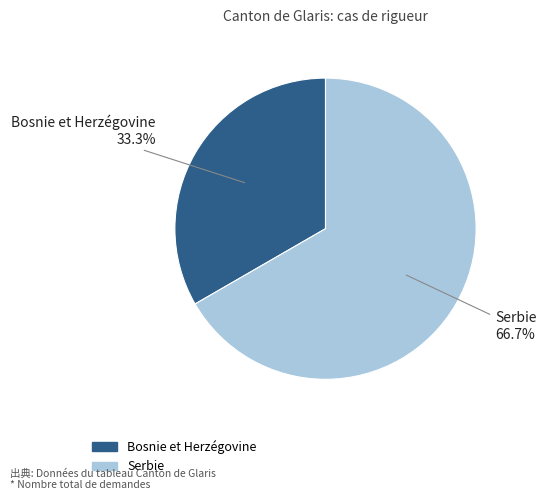

To the nearest percent, what is the difference between the largest and smallest slice percentages?

33%